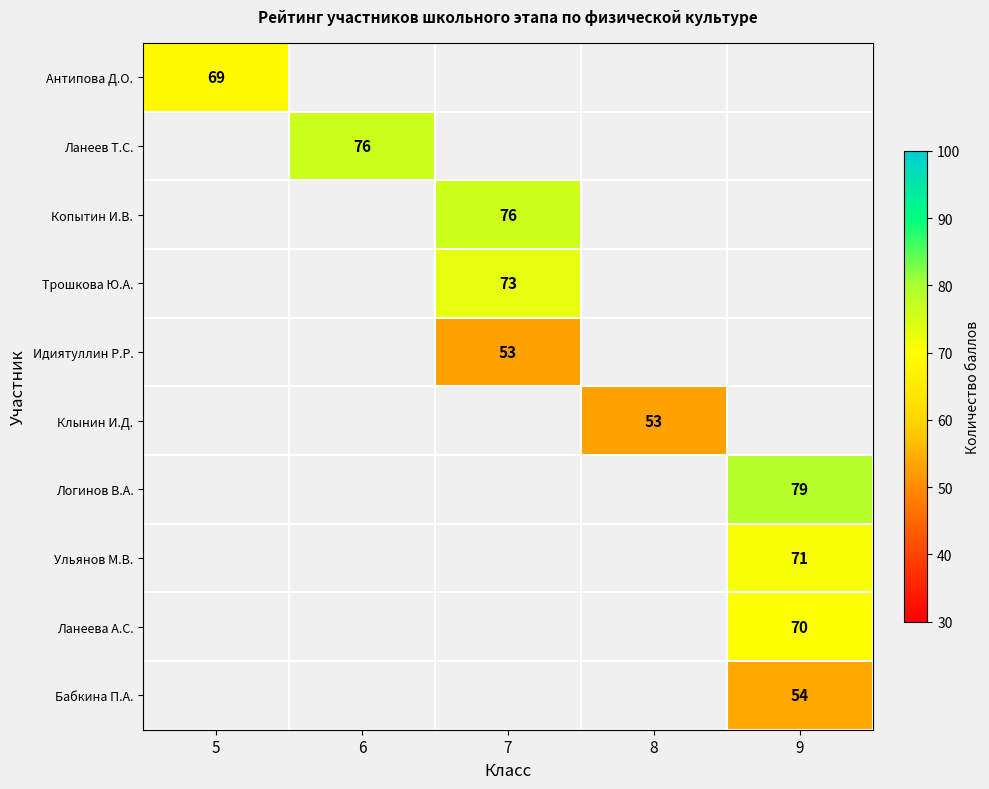

Is the value of Трошкова Ю.А. at 6 greater than the value of Бабкина П.А. at 6?

No